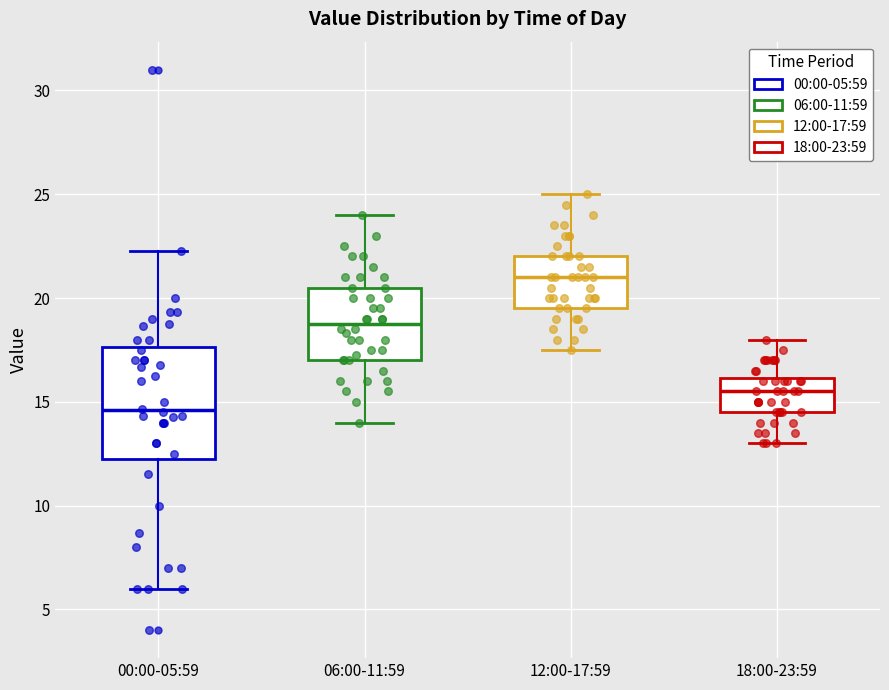

Reading left to right, read every box against the y-axis: the position of its median line, the range the box covers, and the ends of its whiskers. The values are not printed on the chart, so give them approximately, as read against the axis.

00:00-05:59: median 14.5, box 12.5 to 17.5, whiskers 6.0 to 22.5
06:00-11:59: median 19.0, box 17.0 to 20.5, whiskers 14.0 to 24.0
12:00-17:59: median 21.0, box 19.5 to 22.0, whiskers 17.5 to 25.0
18:00-23:59: median 15.5, box 14.5 to 16.0, whiskers 13.0 to 18.0